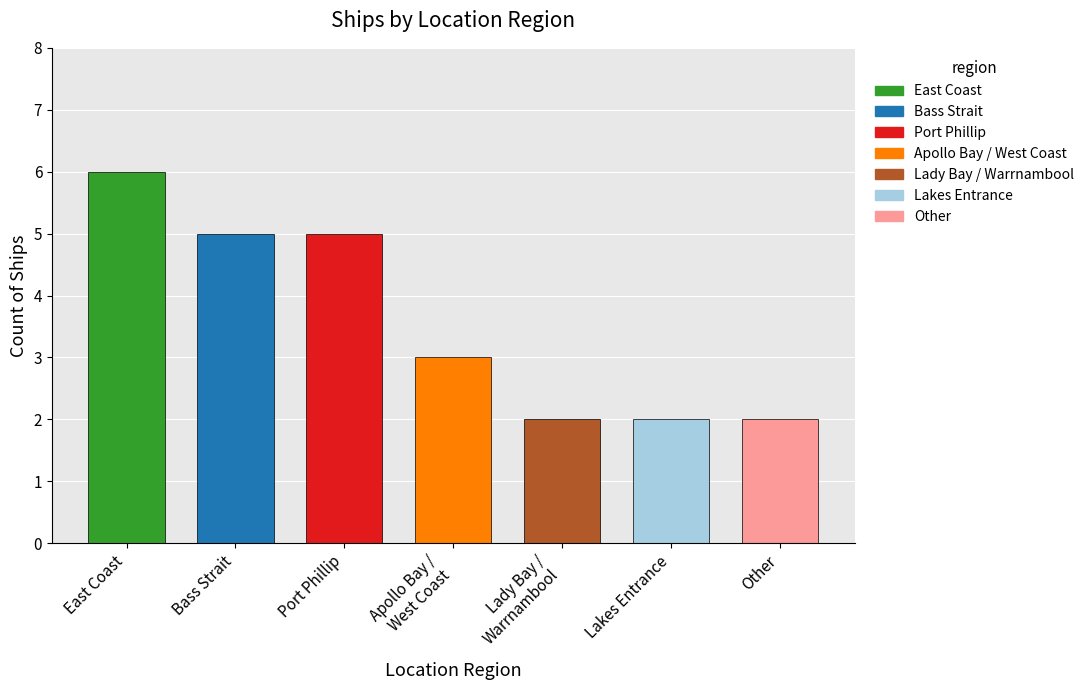

What is the difference between the values at Bass Strait and Other?

3